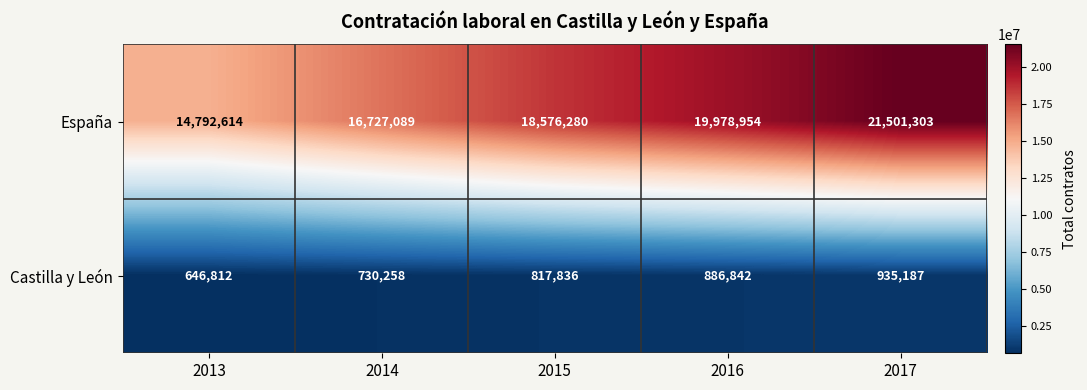

Which category has the lowest value in the España series?

2013